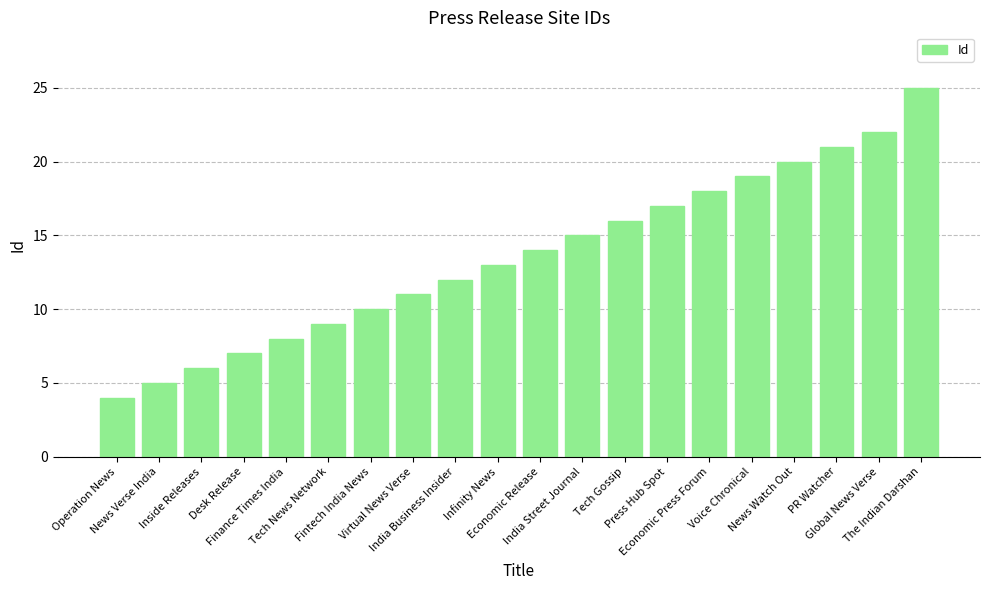

The value at Economic Press Forum is 18. True or false?

True